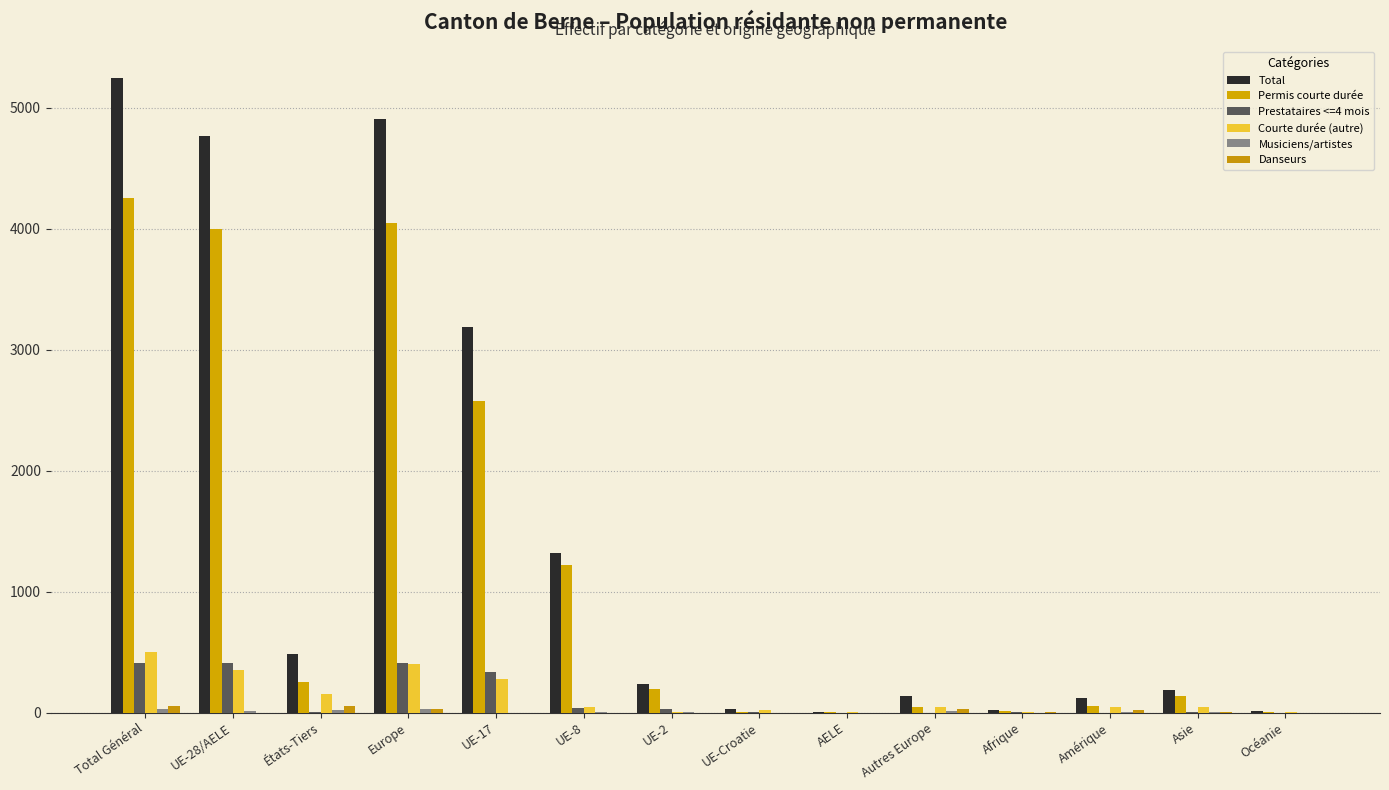

Which series has the largest total across all categories?

Total